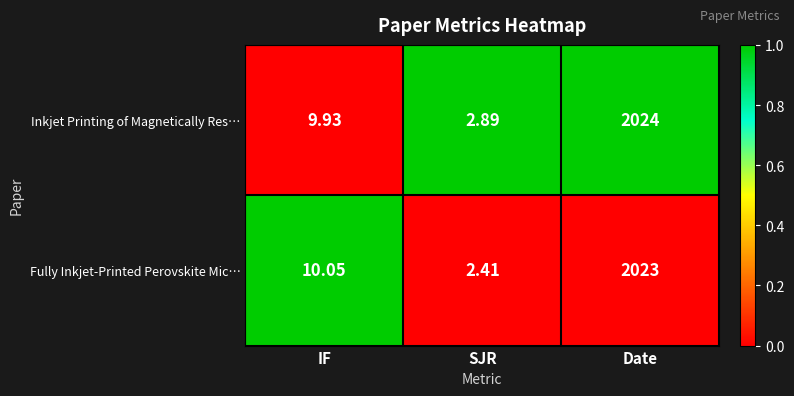

At which label is Inkjet Printing of Magnetically Res… closest to 1013?

IF